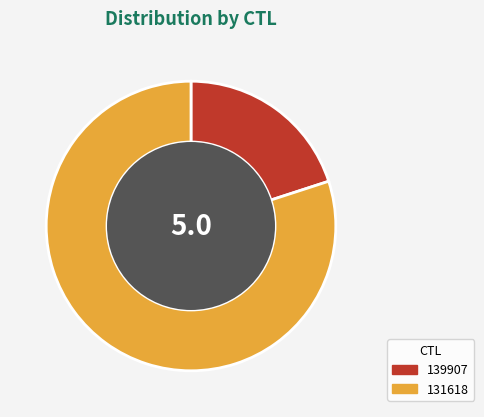

Count the number of slices in the pie.

2